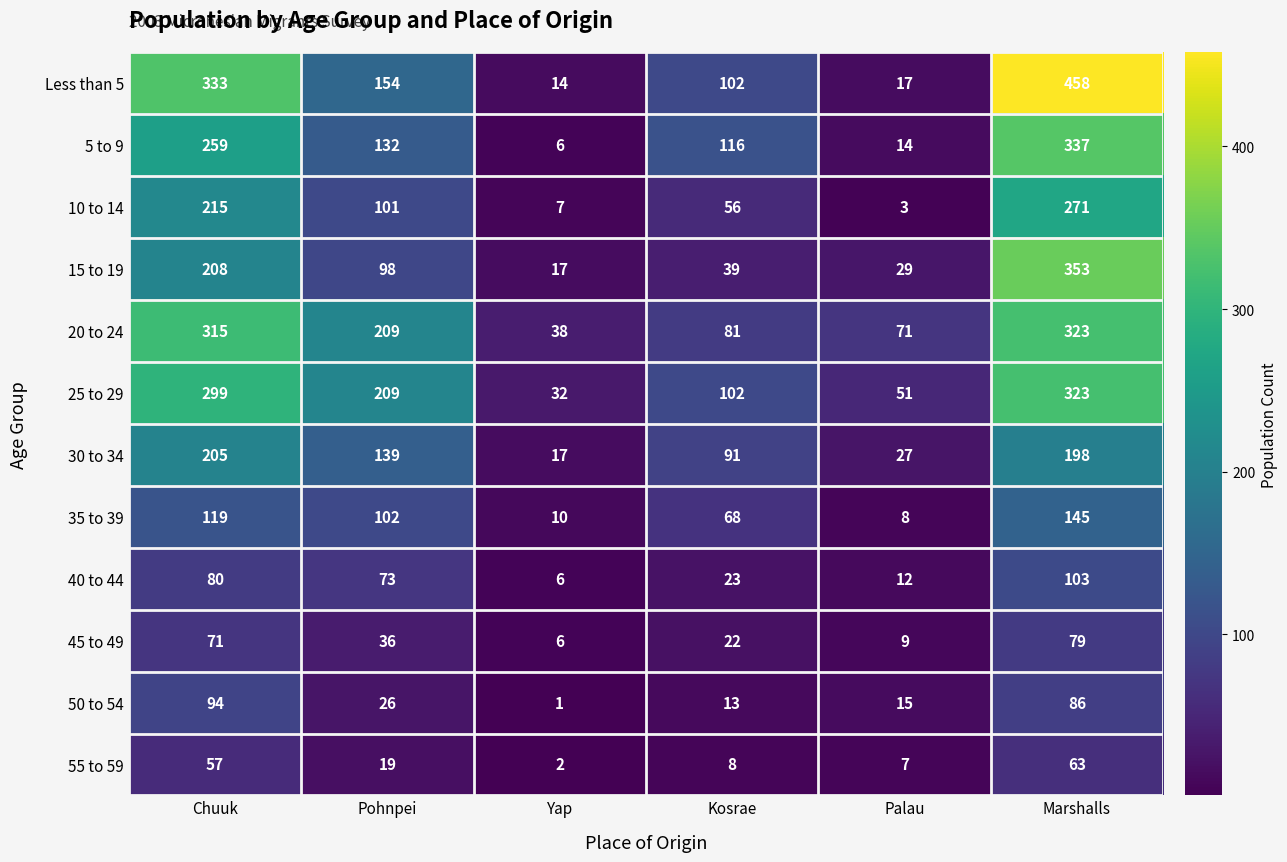

How many data points in 50 to 54 are less than 26?

3